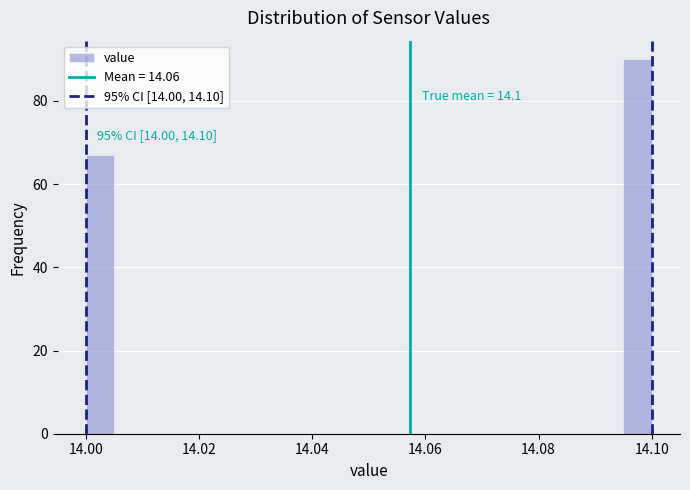

Around what value on the x-axis is the tallest bar? Give the approximate position of its centre, as read against the axis.

14.098